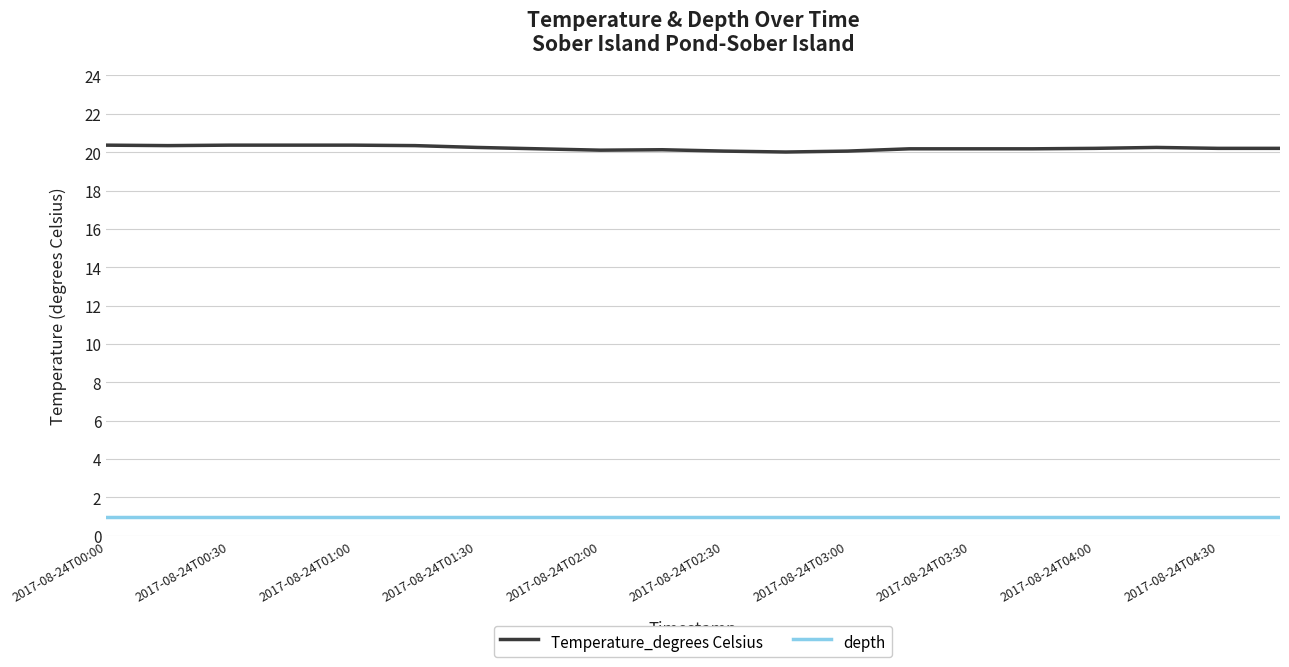

What is the maximum value shown in the chart?

20.4